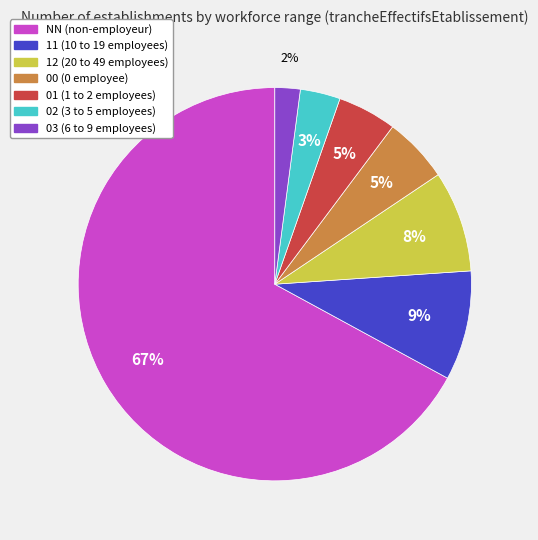

How many segments does this pie chart have?

7